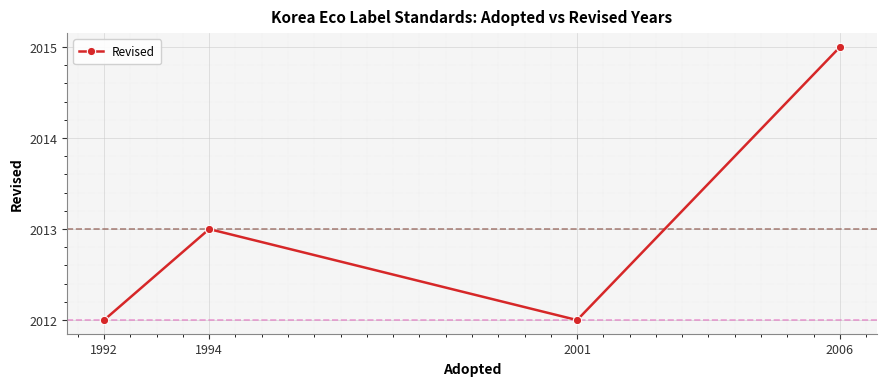

How many series are shown in this chart?

1